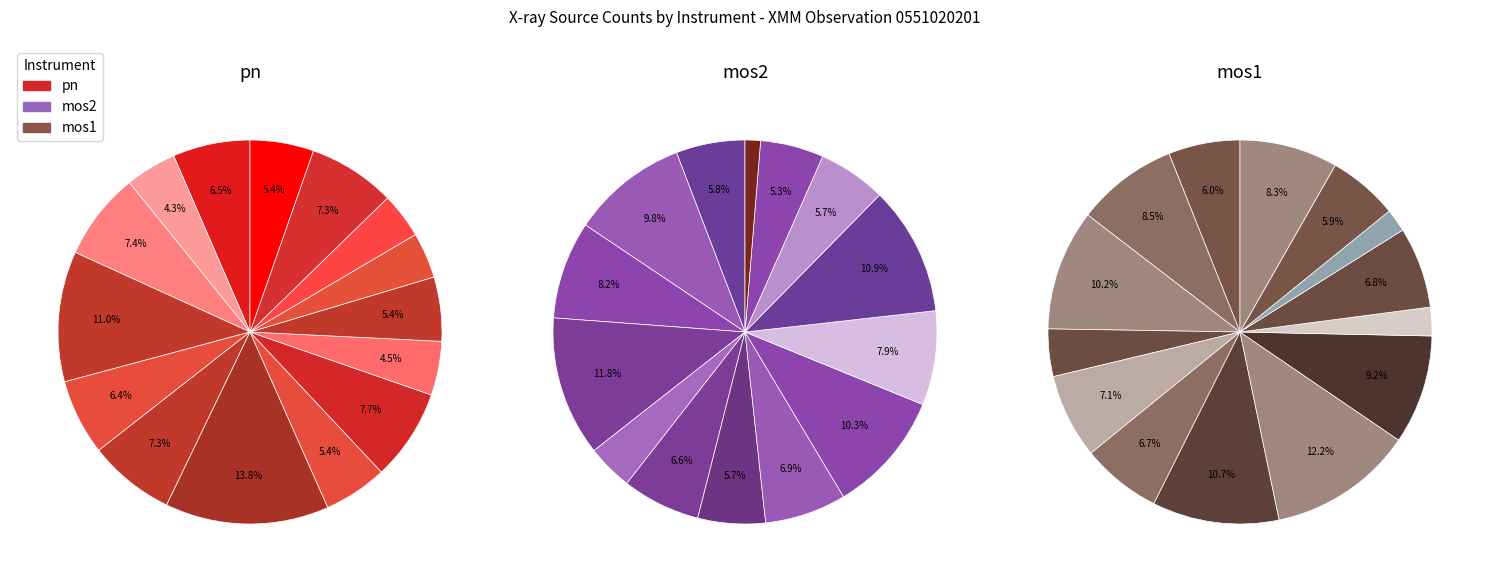

Does any single category account for the majority?

No